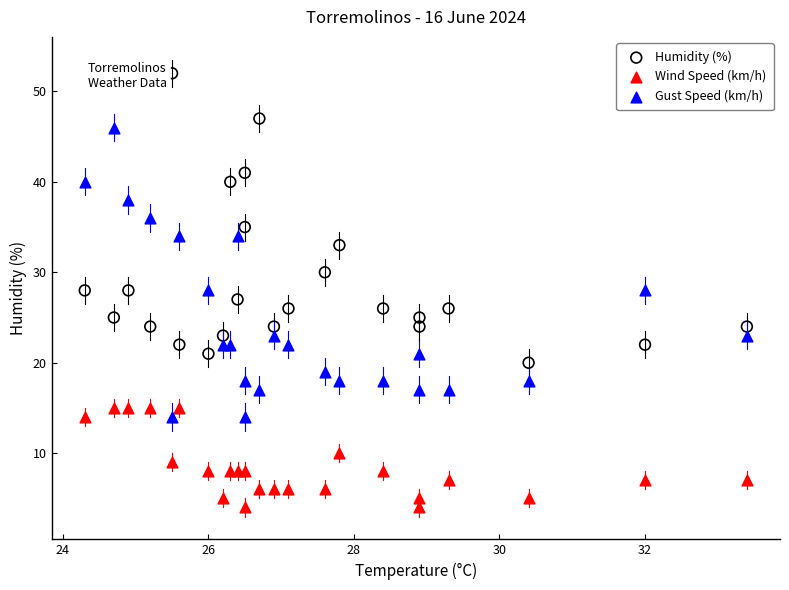

Which series contains the lowest Y value?

Wind Speed (km/h)